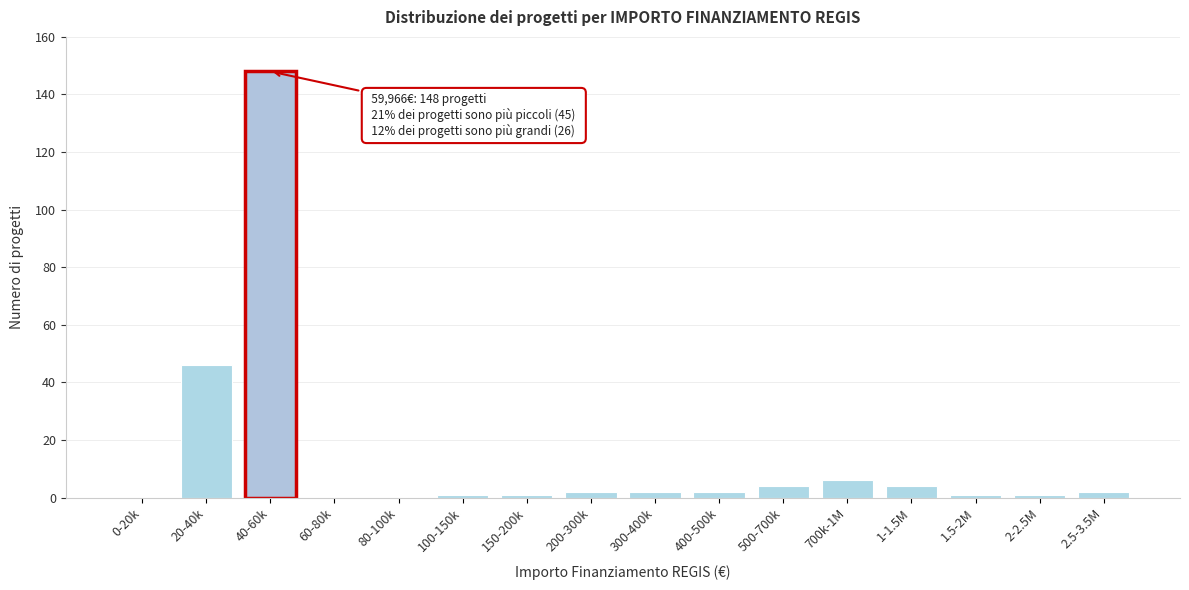

Reading left to right, transcribe all the data shown in this chart.

0-20k=0	20-40k=46	40-60k=148	60-80k=0	80-100k=0	100-150k=1	150-200k=1	200-300k=2	300-400k=2	400-500k=2	500-700k=4	700k-1M=6	1-1.5M=4	1.5-2M=1	2-2.5M=1	2.5-3.5M=2